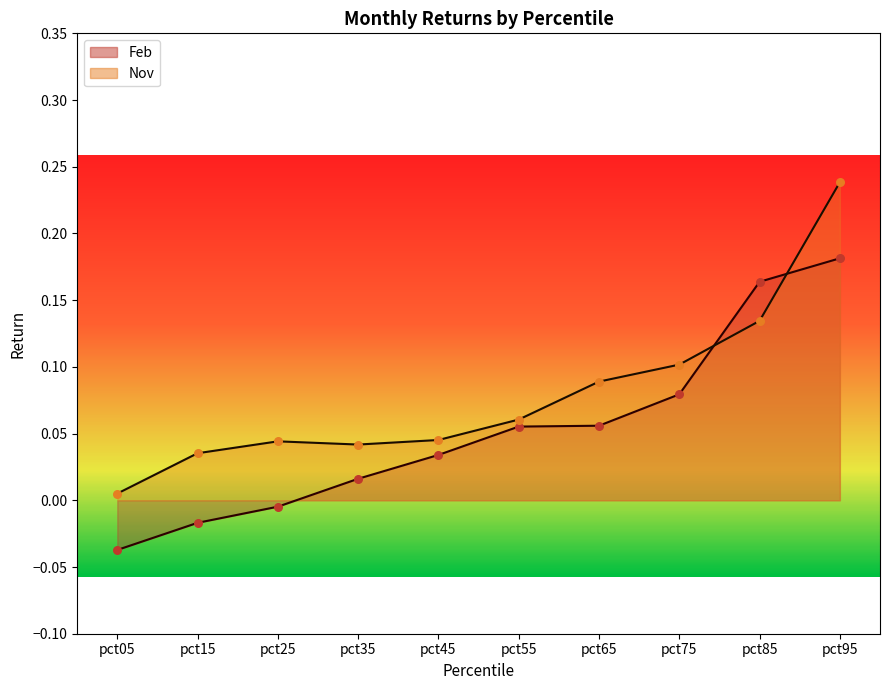

Is the value of Feb at pct45 greater than the value of Nov at pct05?

Yes